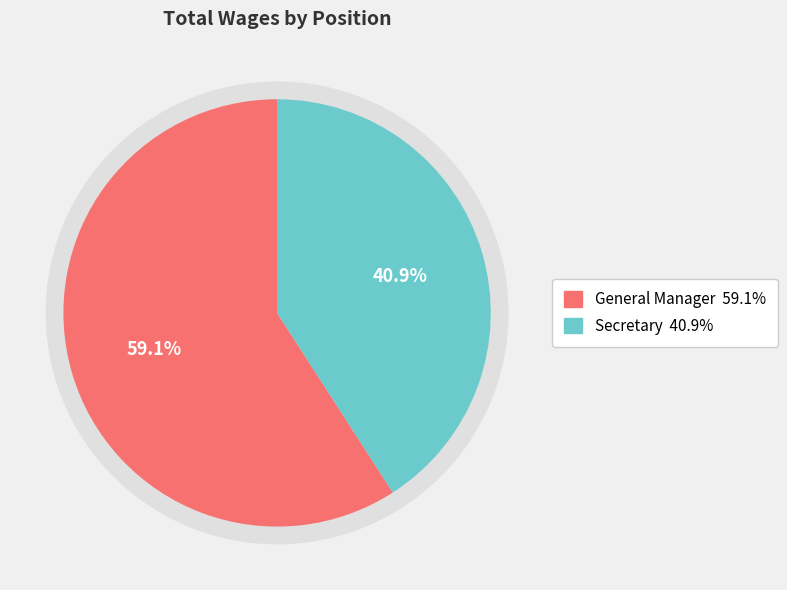

Is the sum of Secretary and General Manager greater than half?

Yes